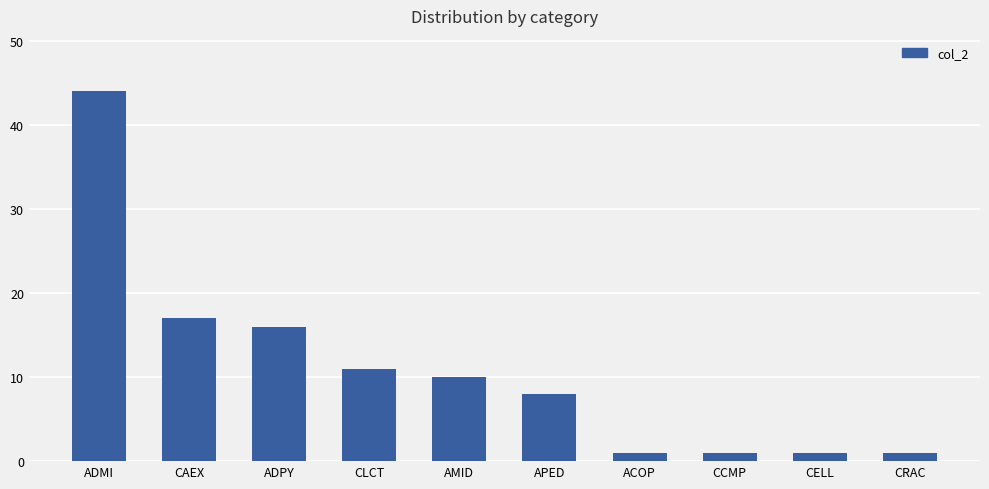

What is the difference between the maximum and minimum values?

43